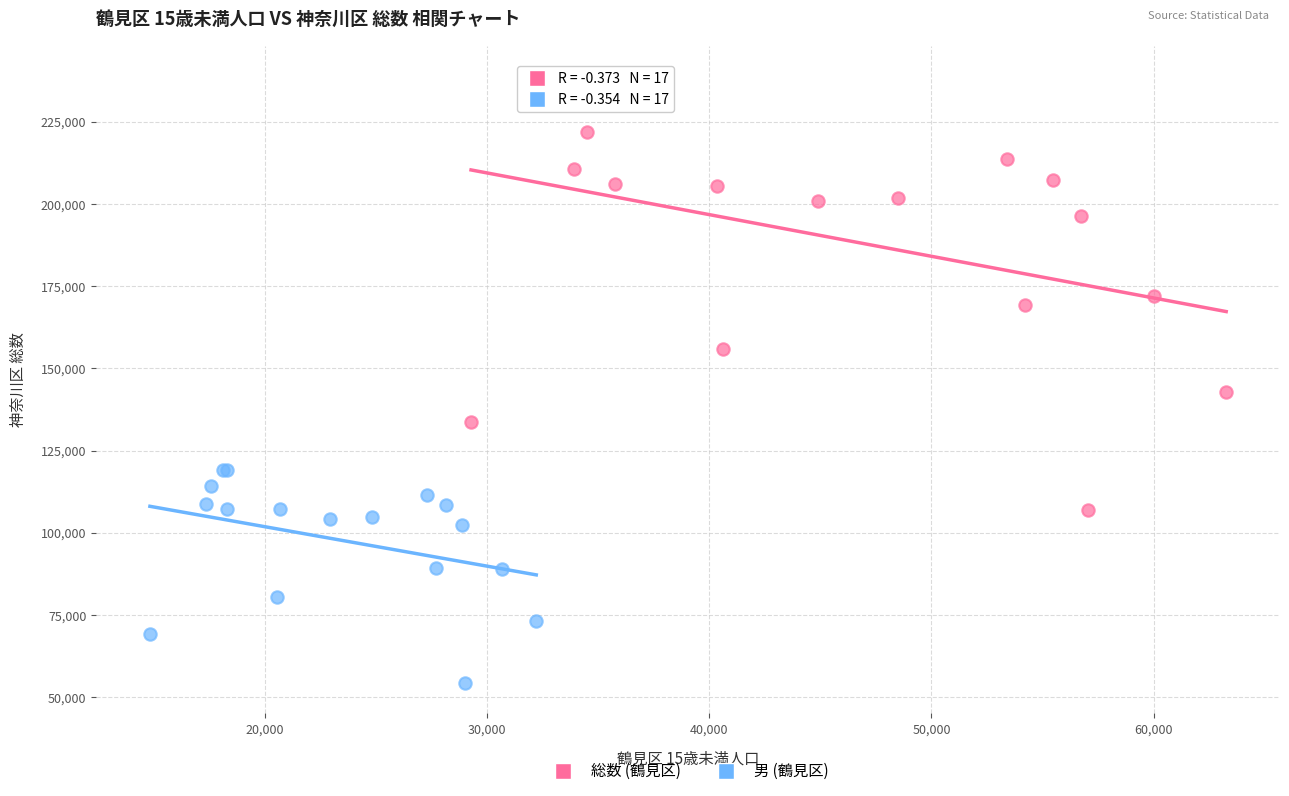

Which series contains the highest Y value?

総数 (鶴見区)